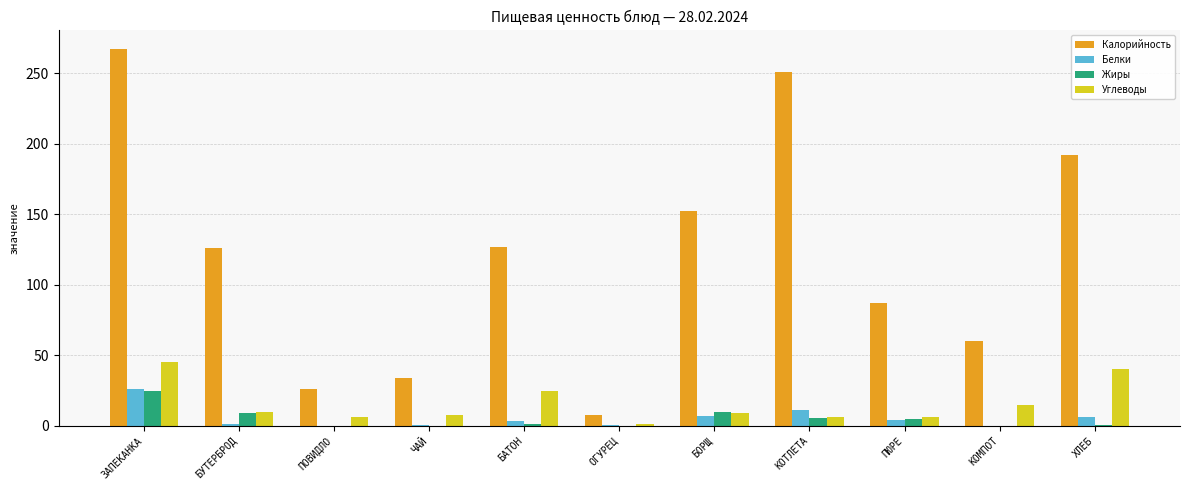

Between ЧАЙ and ХЛЕБ, which series saw the biggest shift?

Калорийность